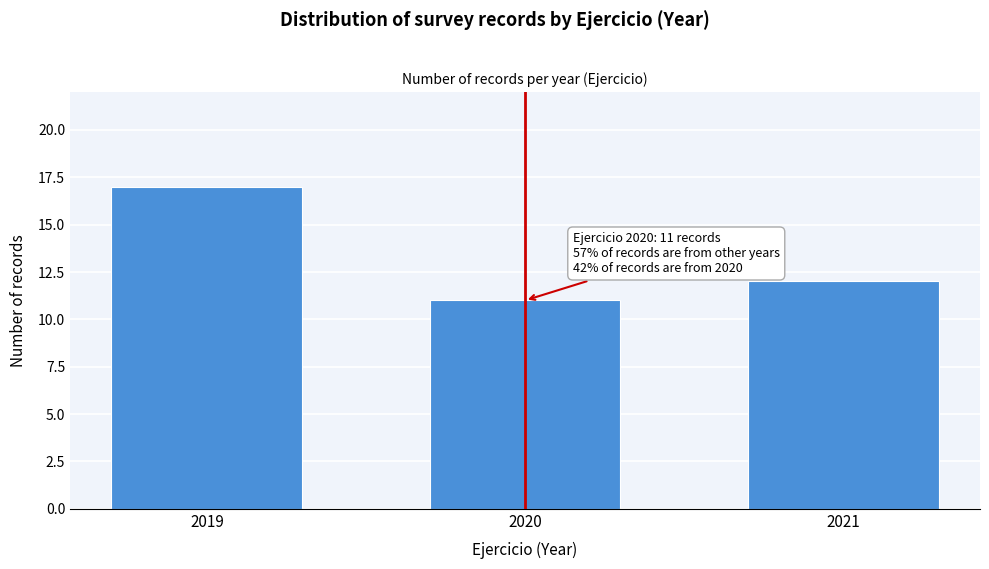

Reading left to right, list all the values displayed in this chart.

2019=17	2020=11	2021=12